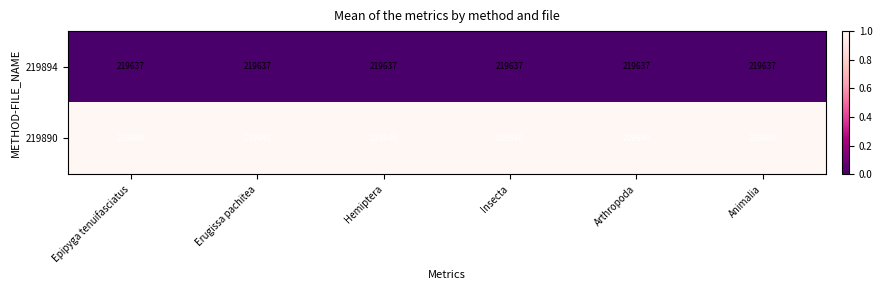

What is the smallest value displayed?

219637